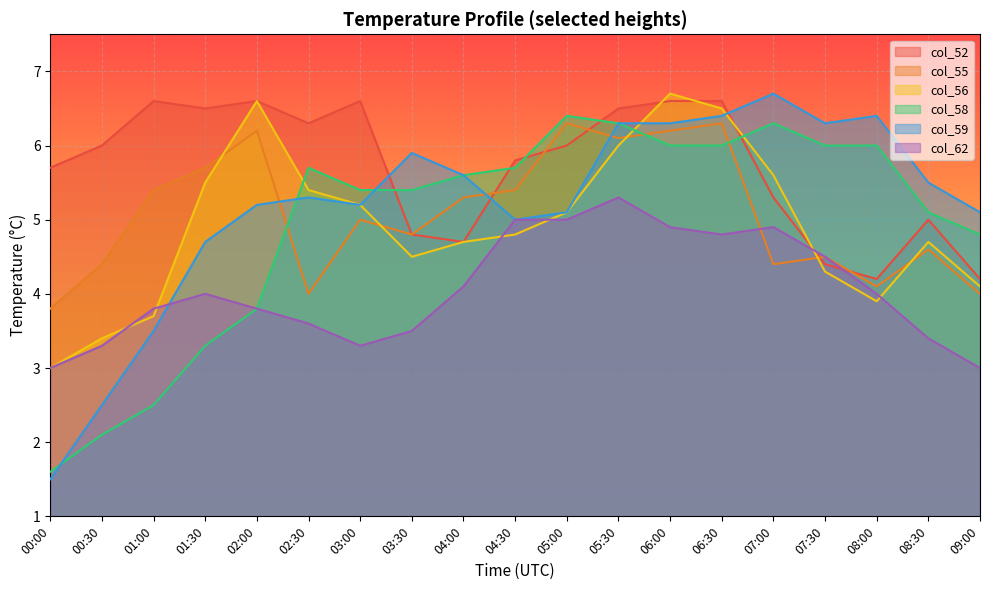

The col_58 series shows 1.5 at 01:00. True or false?

False